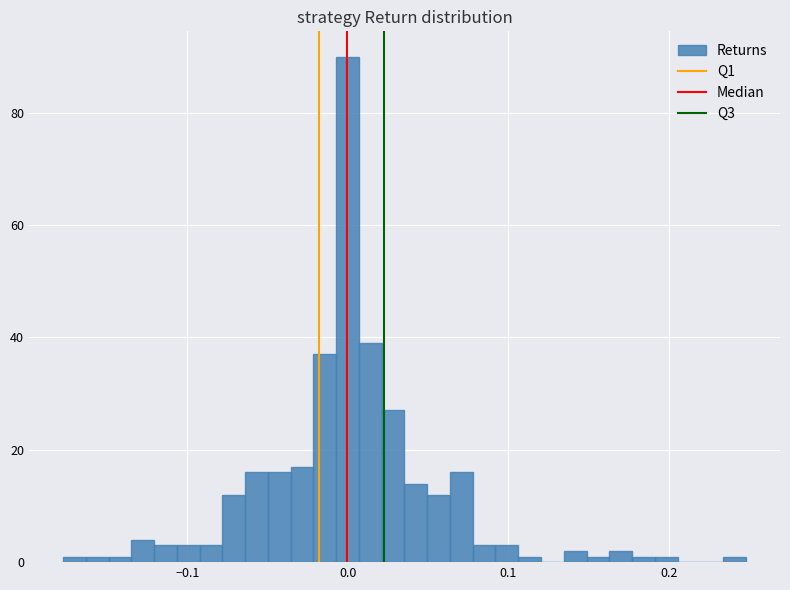

Around what value on the x-axis is the tallest bar? Give the approximate position of its centre, as read against the axis.

0.00